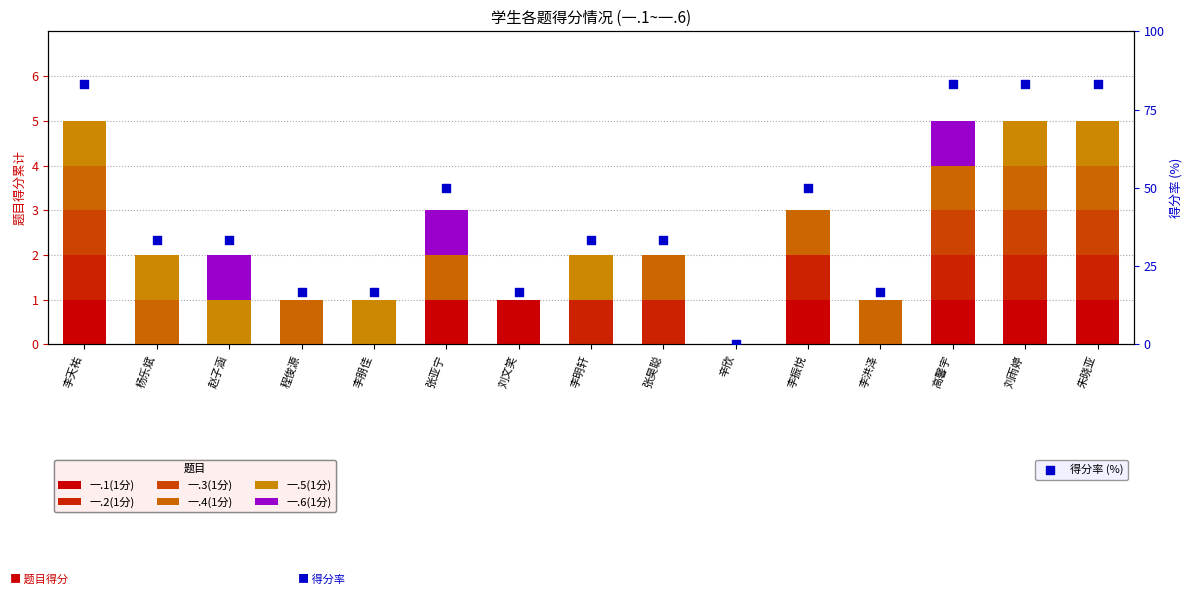

At how many categories does at least one series exceed 0?

14